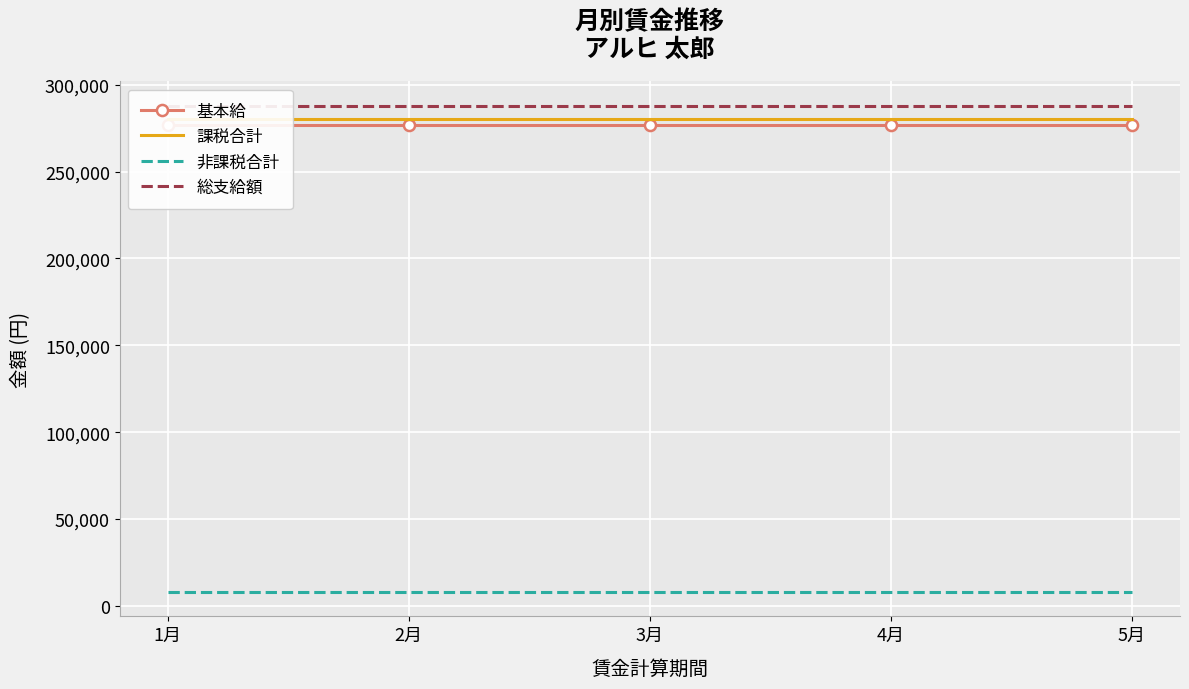

The value of 総支給額 at 1月 is 156411. True or false?

False